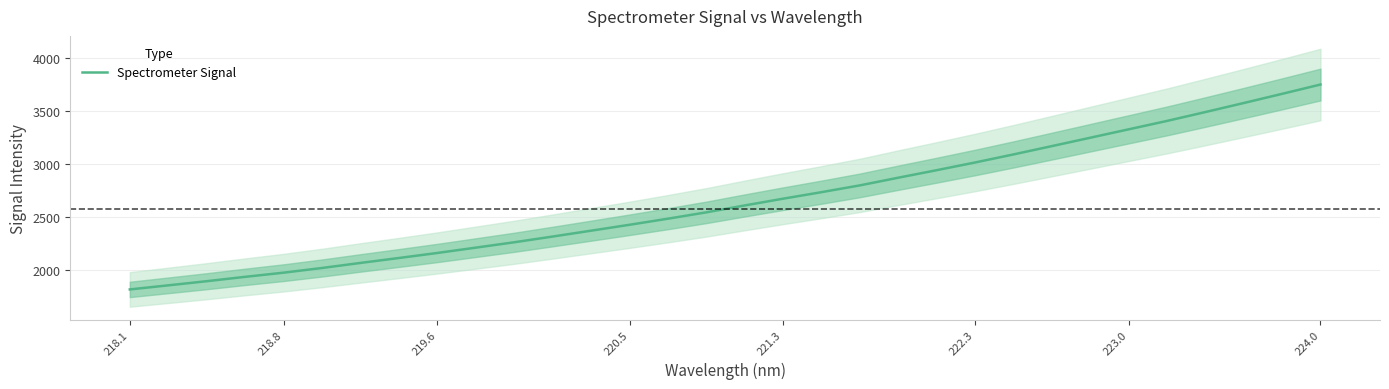

What is the minimum value for Spectrometer Signal?

1816.4